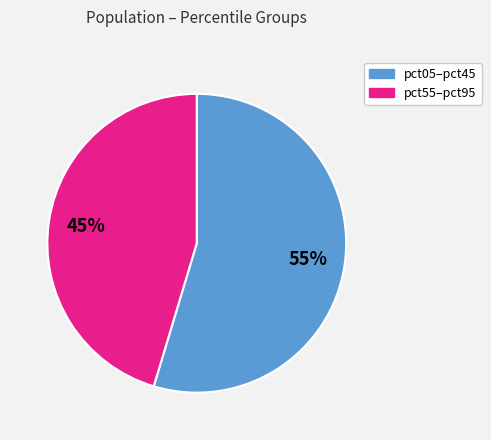

Is there a majority slice in this chart?

Yes